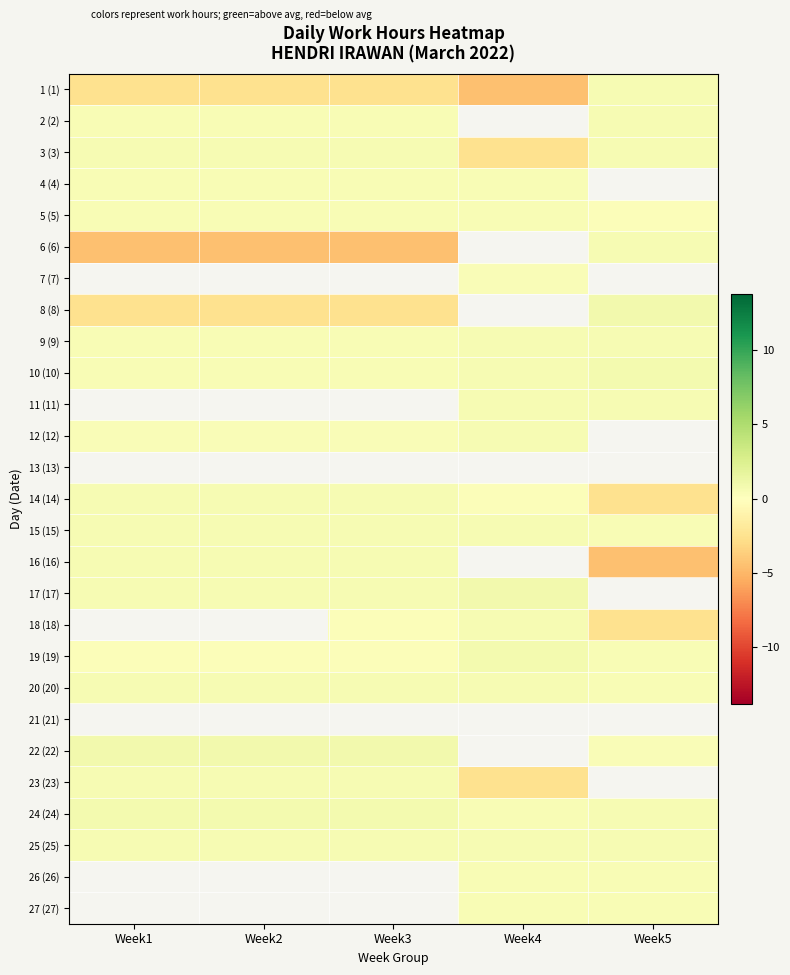

The 3 (3) series shows 0.6 at Week3. True or false?

True